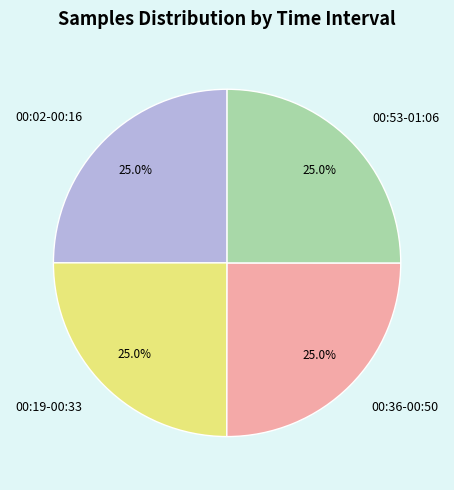

Does 00:02-00:16 account for over 50% of the chart?

No